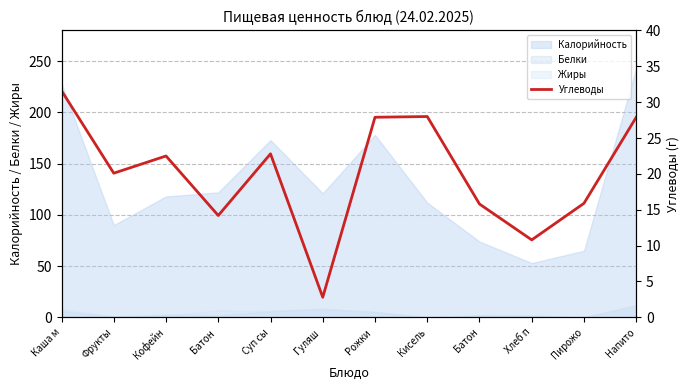

List the labels in order of value, smallest first.

Гуляш , Хлеб п, Батон , Батон, Пирожо, Фрукты, Кофейн, Суп сы, Рожки , Напито, Кисель, Каша м